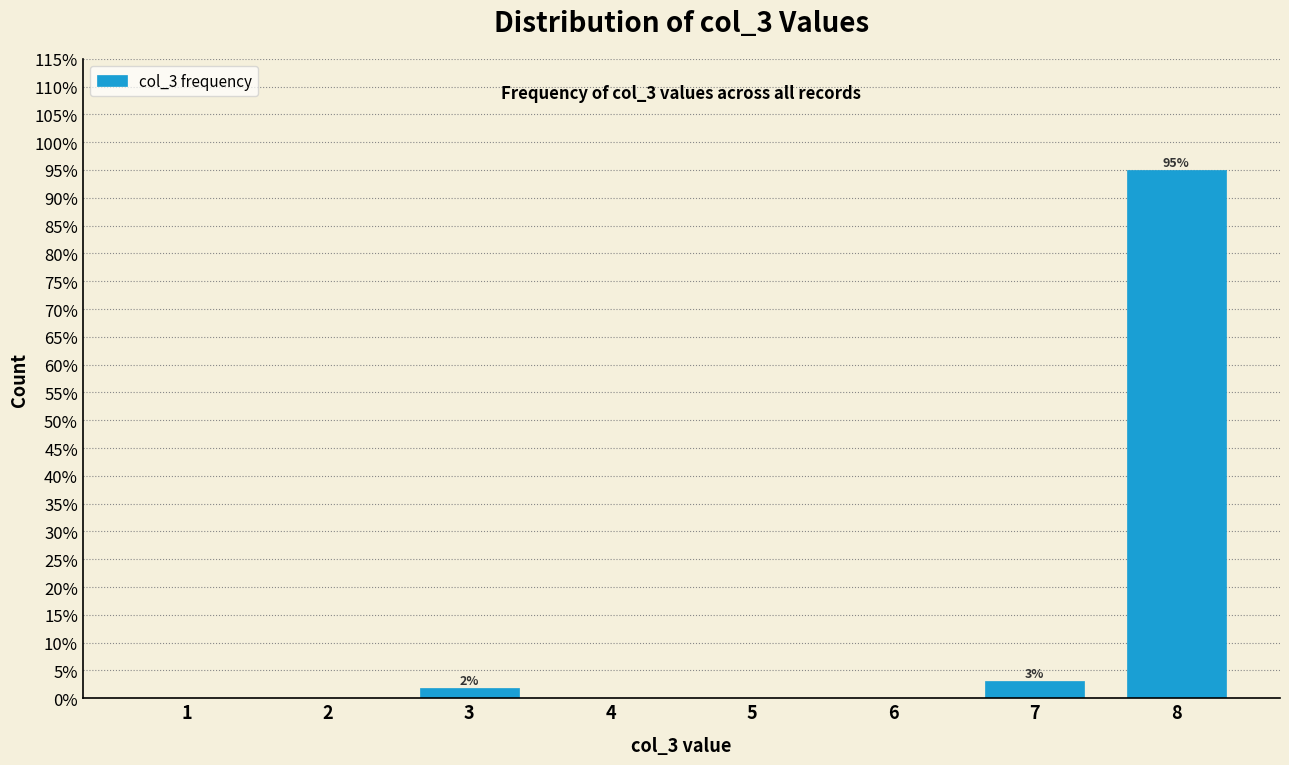

Reading left to right, what are all the values shown in this chart?

1=0.0	2=0.0	3=1.9	4=0.0	5=0.0	6=0.0	7=3.1	8=95.0